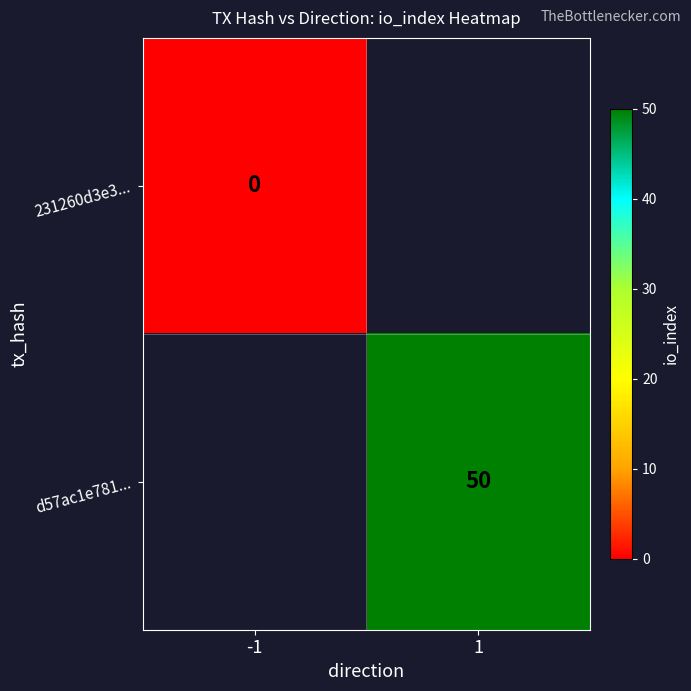

True or false: d57ac1e781... has a value of 50 at 1.

True